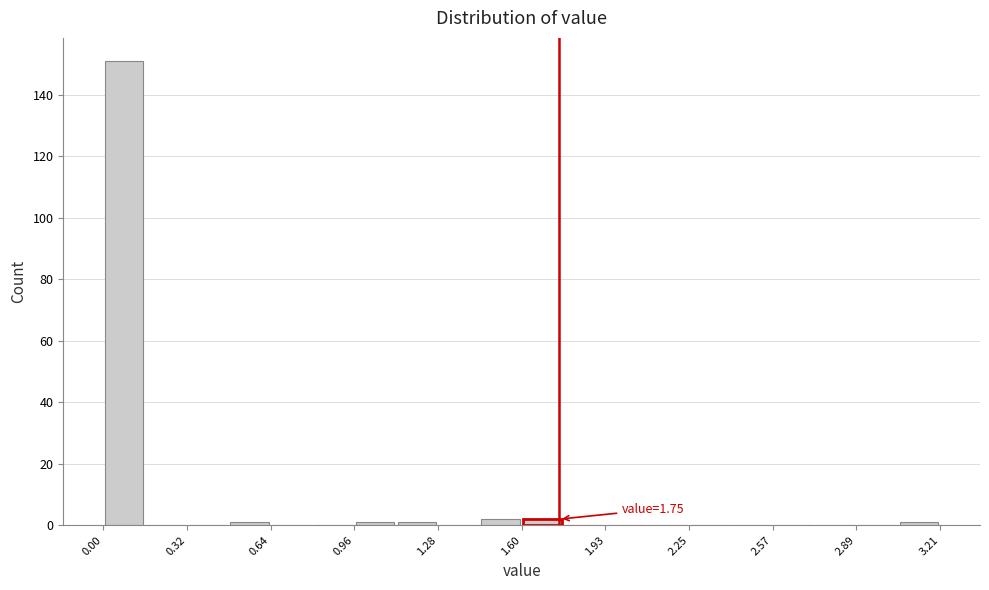

Read against the x-axis, roughly where is the centre of the tallest bar?

0.10